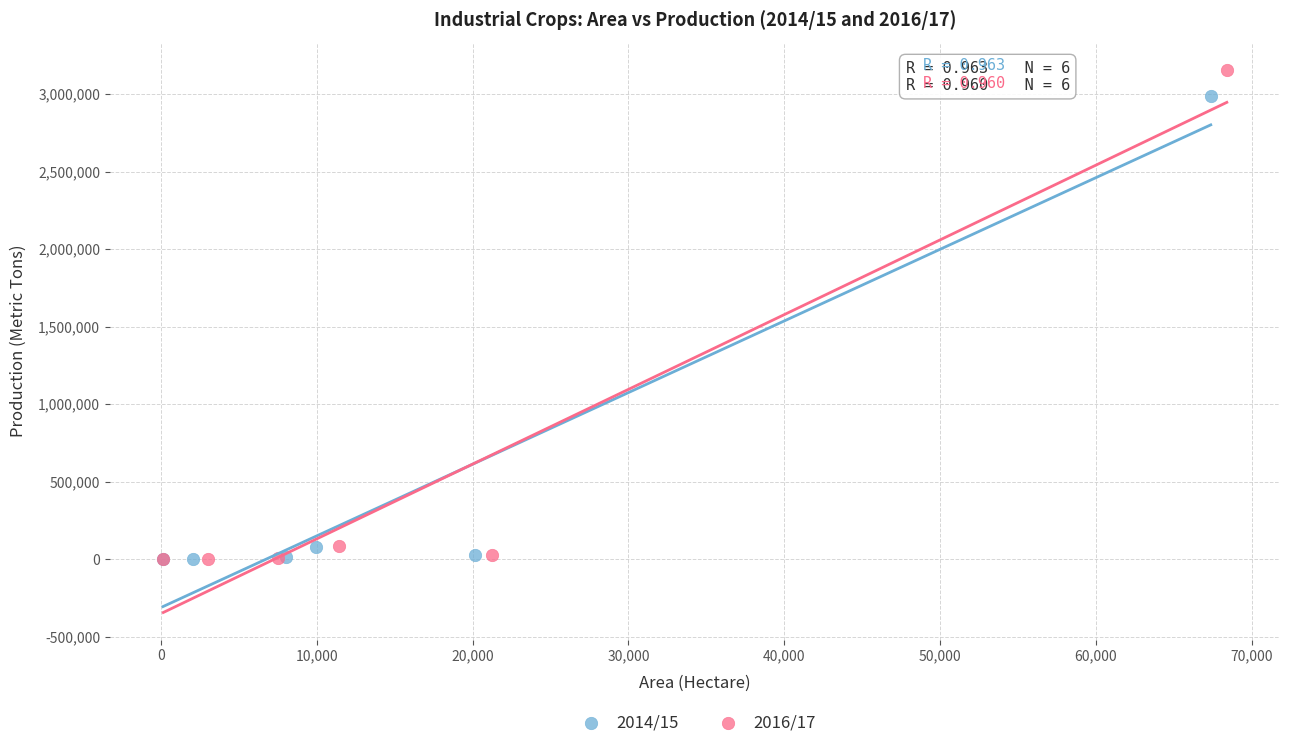

Which series reaches the maximum Y coordinate?

2016/17